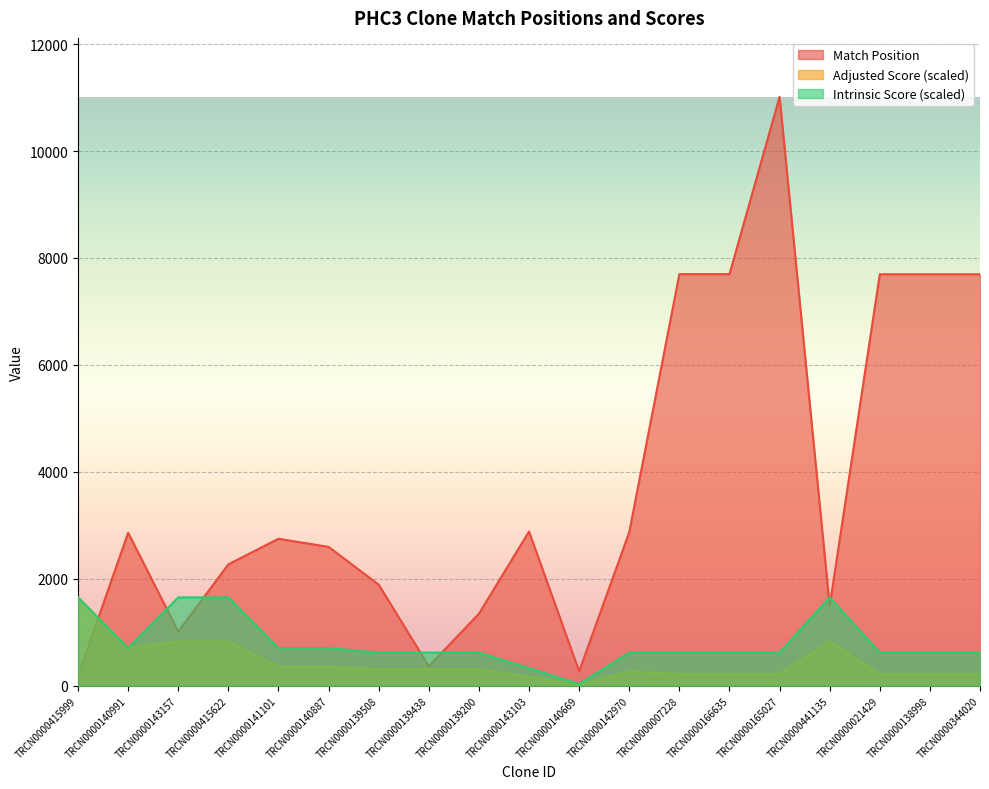

What is the lowest value of the Adjusted Score series?

16.5